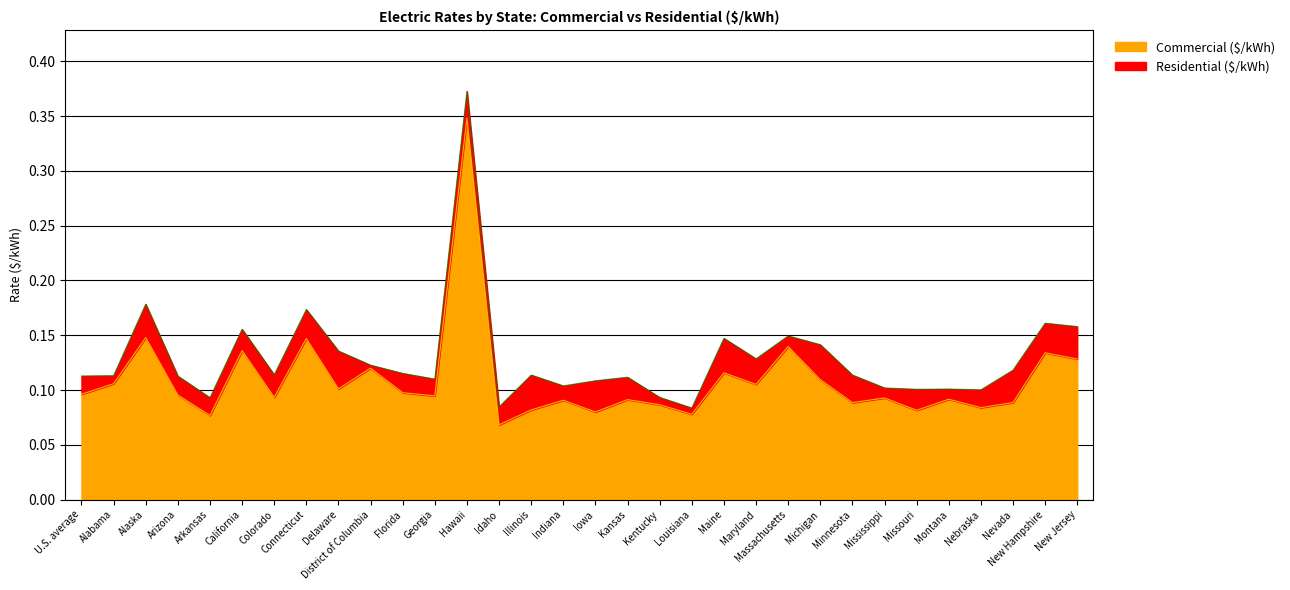

The value of Commercial ($/kWh) at Iowa is 0.0. True or false?

False